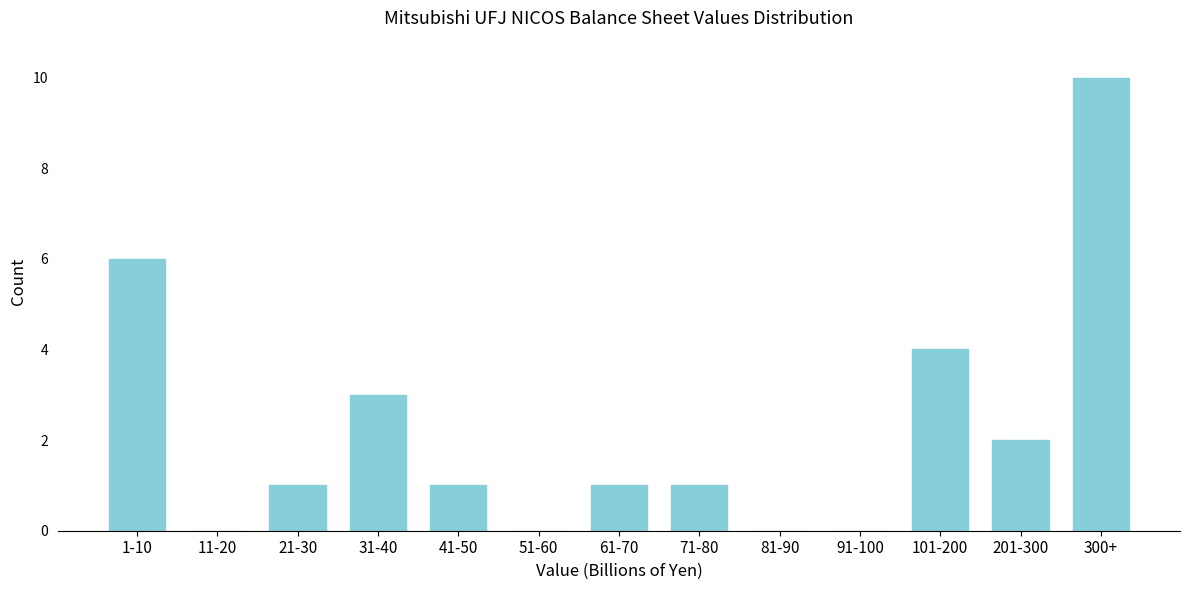

Reading left to right, list all the values displayed in this chart.

1-10=6	11-20=0	21-30=1	31-40=3	41-50=1	51-60=0	61-70=1	71-80=1	81-90=0	91-100=0	101-200=4	201-300=2	300+=10